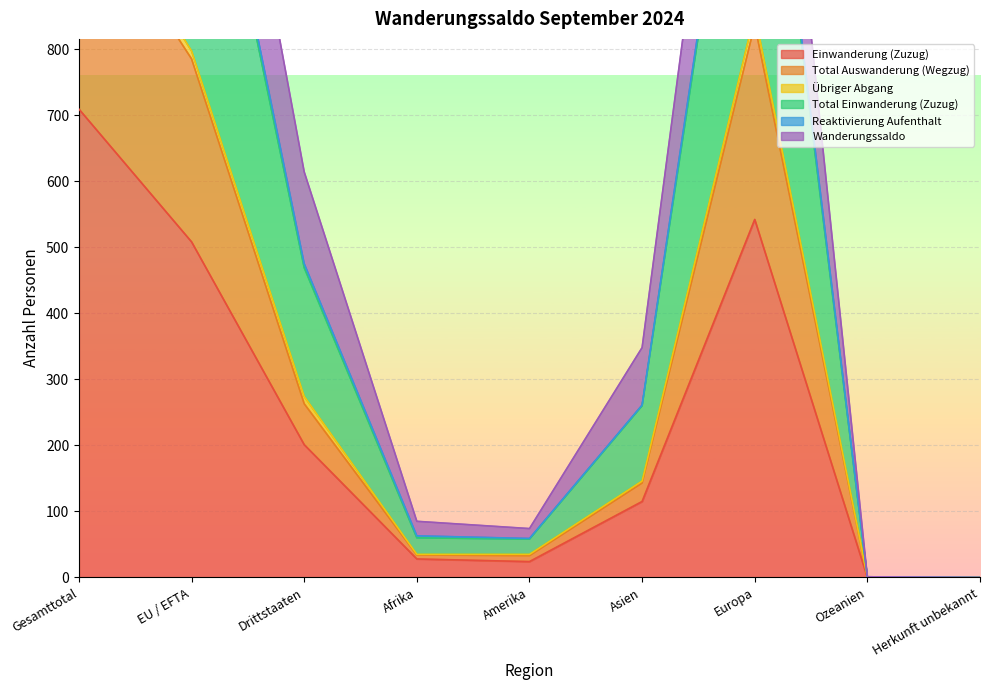

What is the sum of all Einwanderung (Zuzug) values?

2127